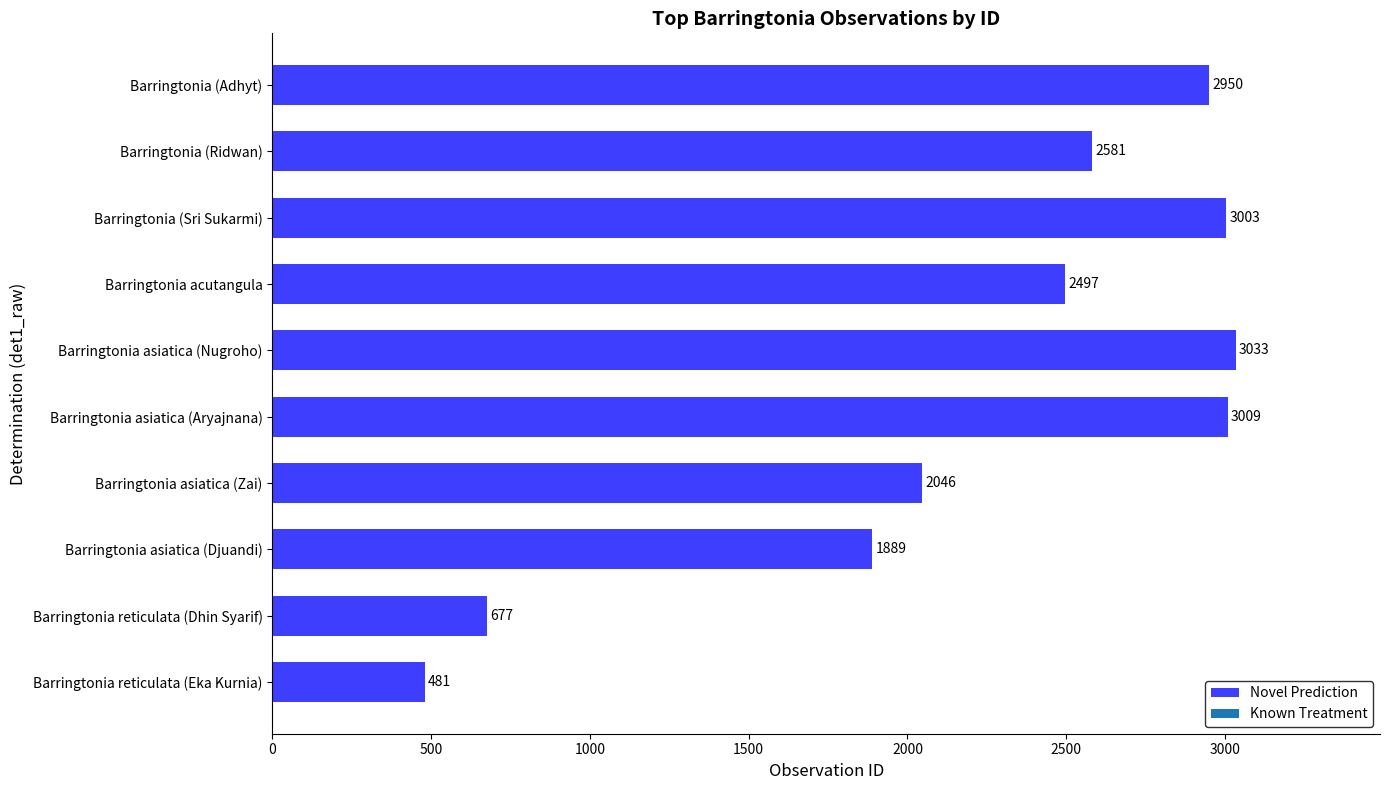

Where is the data nearest to the value 1757?

Barringtonia asiatica (Djuandi)